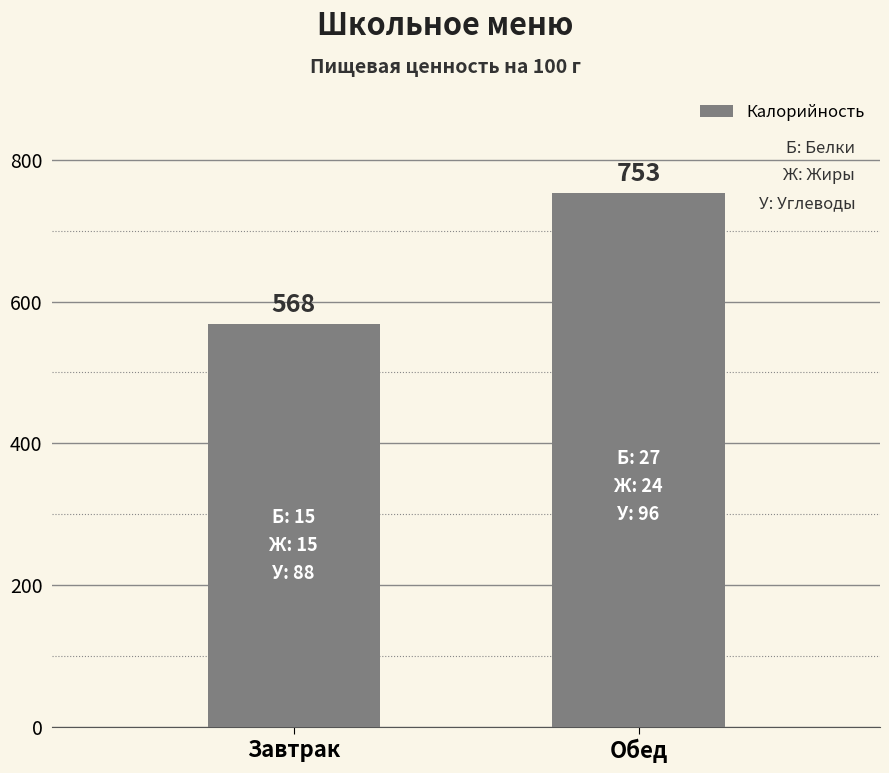

Approximately how many times larger is the value at Завтрак compared to Обед?

0.8